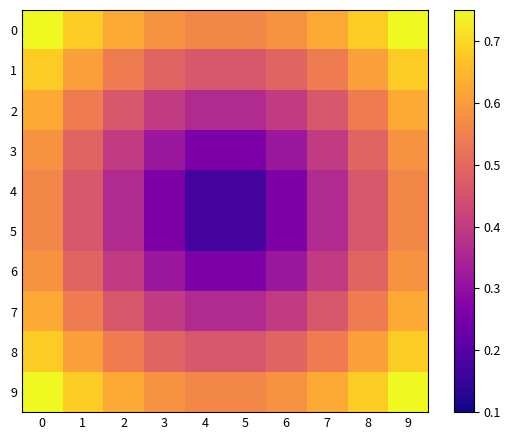

Between 7 and 8, which is larger?

8